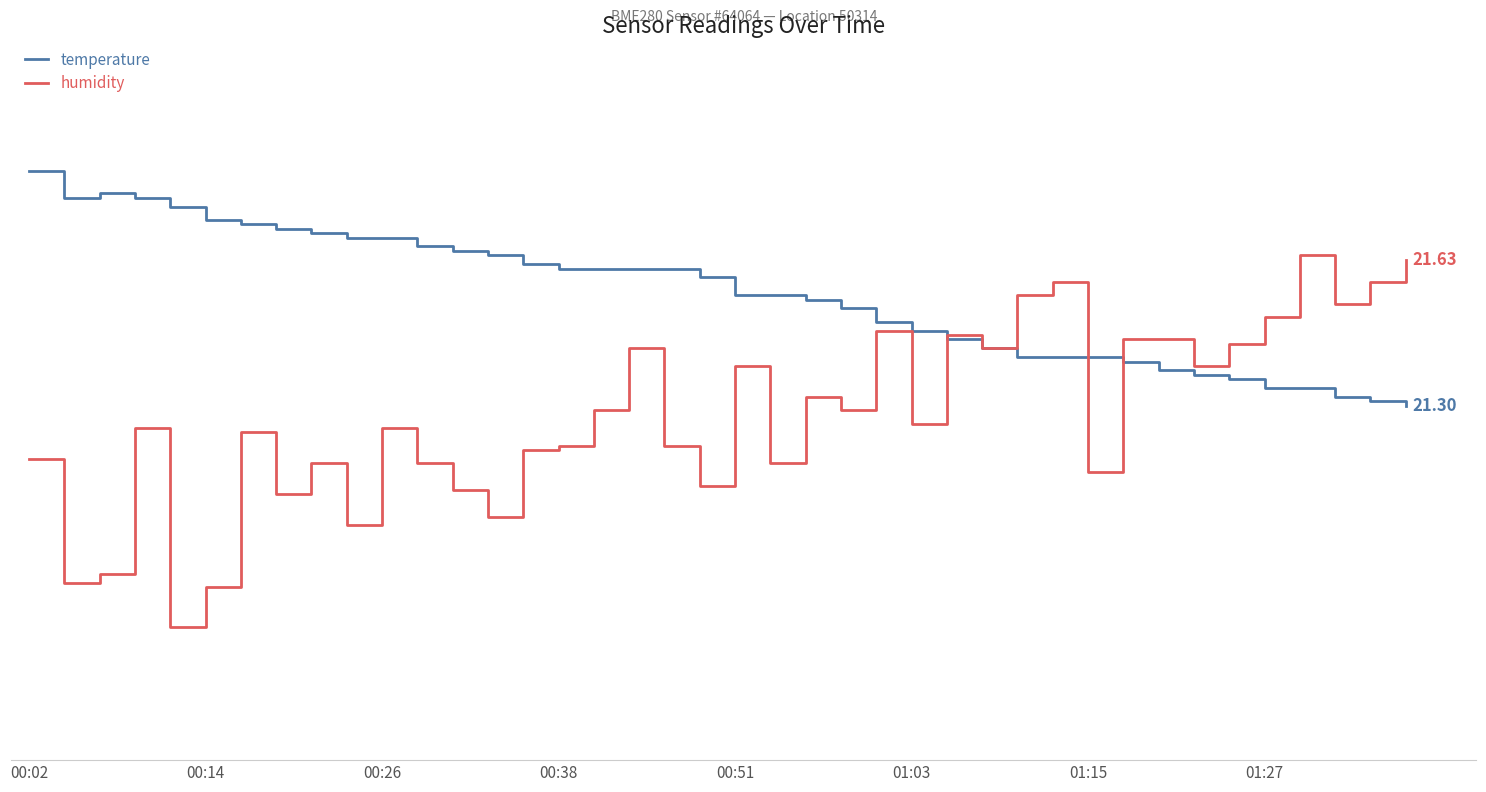

What are all the series names shown in the legend?

temperature, humidity